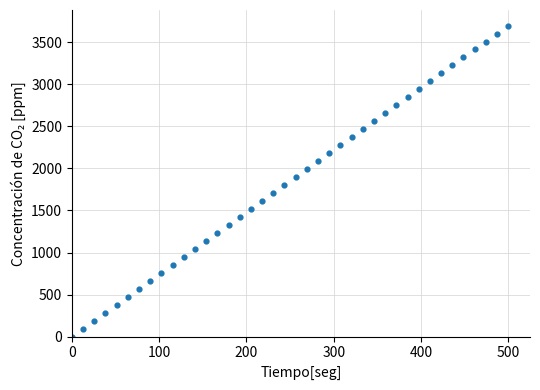

What is the range of Y values (max minus min)?

3700.0